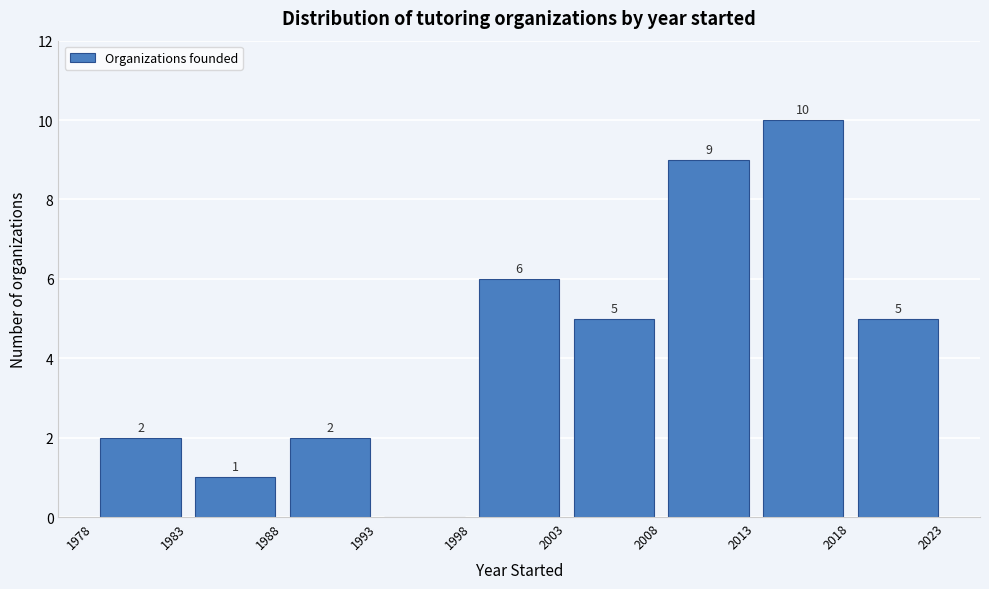

Which range on the x-axis has the tallest bar?

2013 to 2018